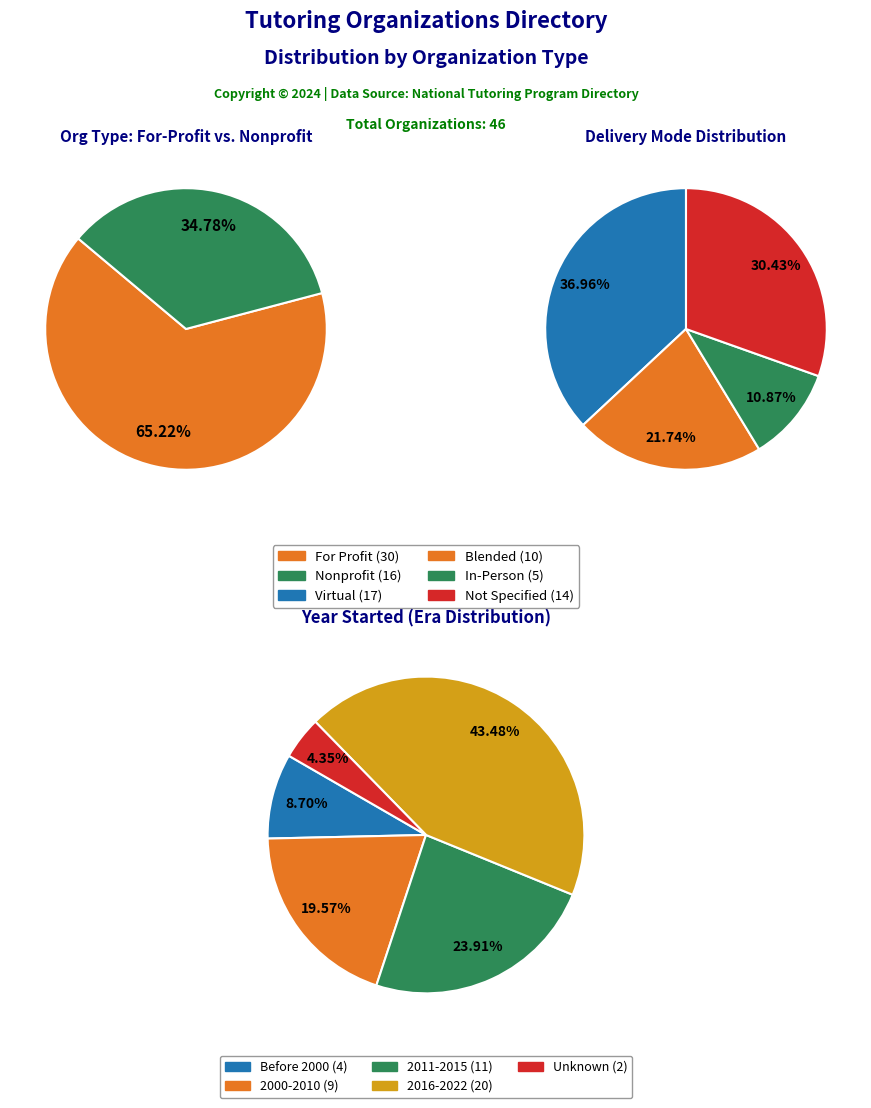

Is it true that For Profit is 65% of the pie?

True